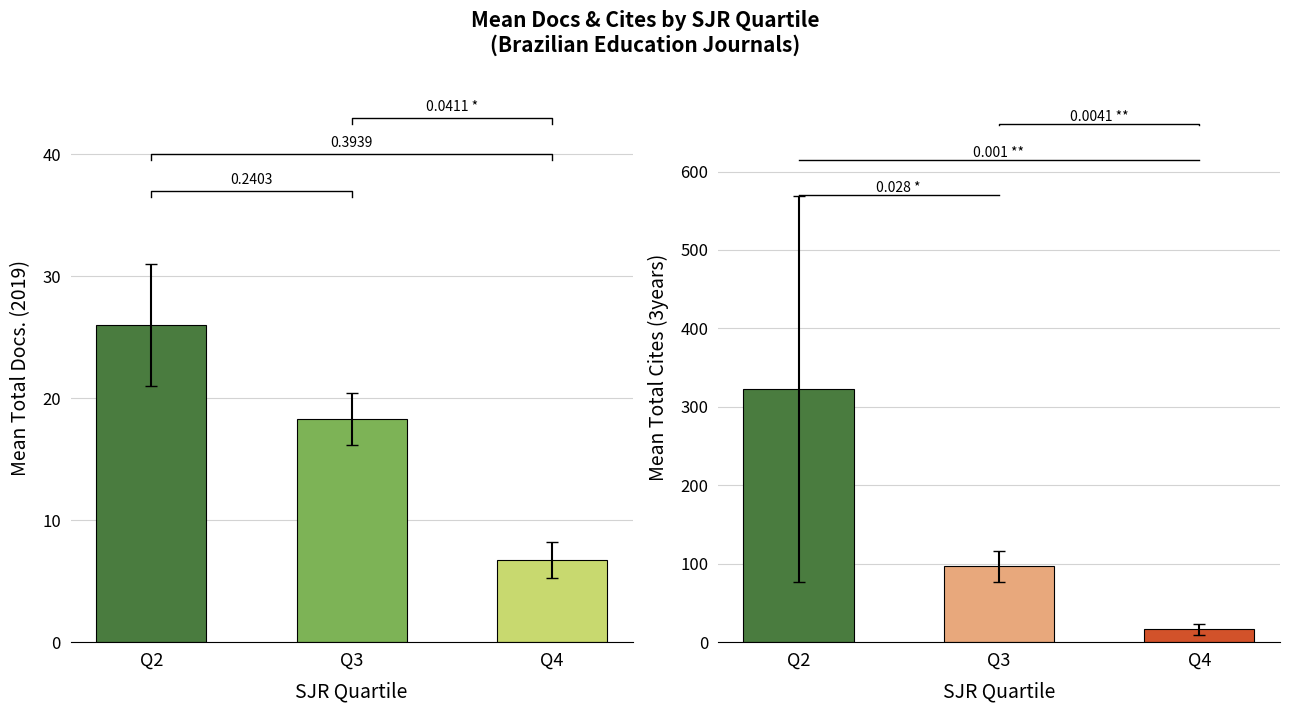

True or false: Mean Total Docs. (2019) has a value of 27.8 at Q3.

False